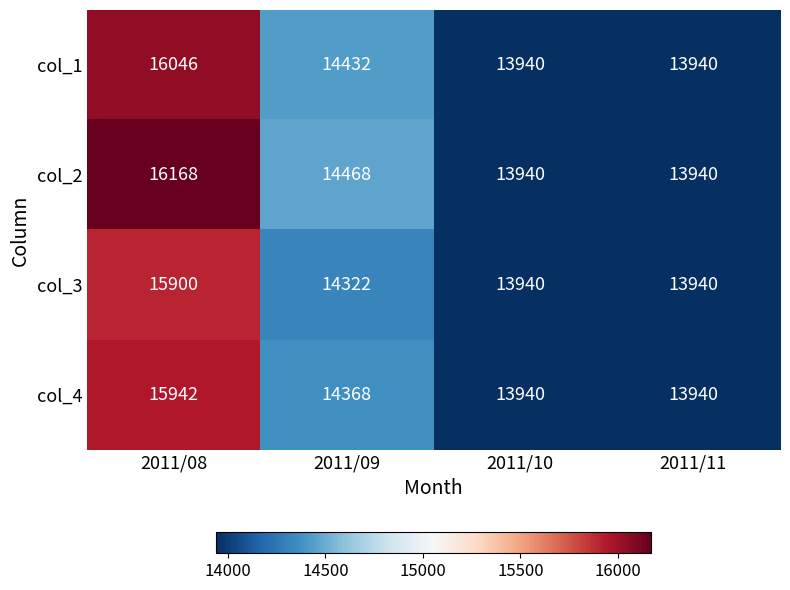

Rank the series by their average value, from highest to lowest.

col_2, col_1, col_4, col_3